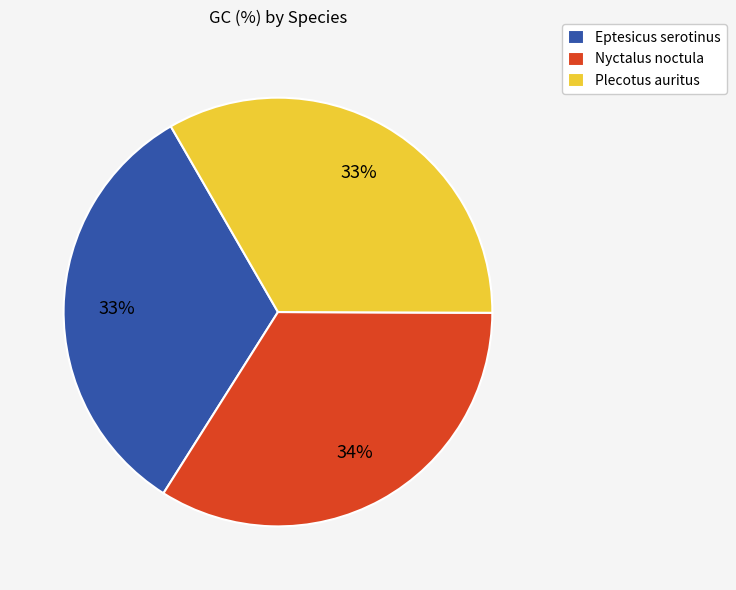

Combined, do Eptesicus serotinus and Plecotus auritus account for over 50%?

Yes